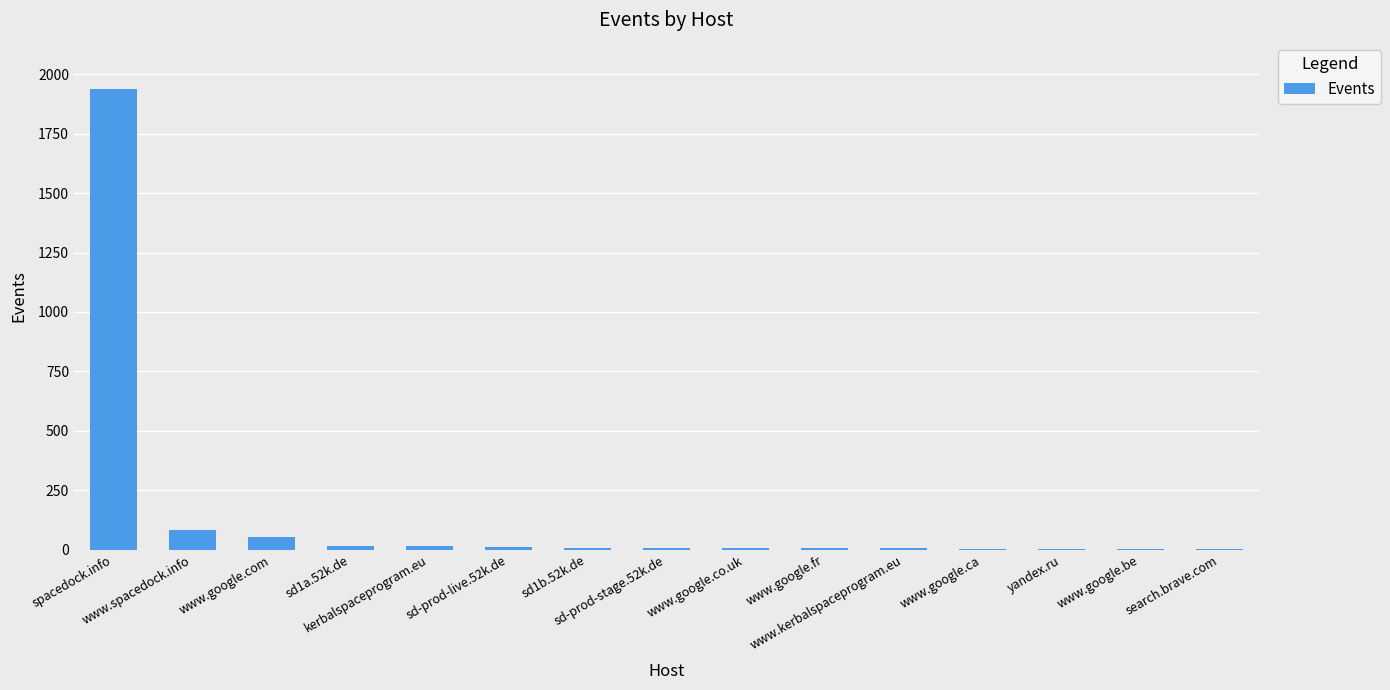

How many series are shown in this chart?

1